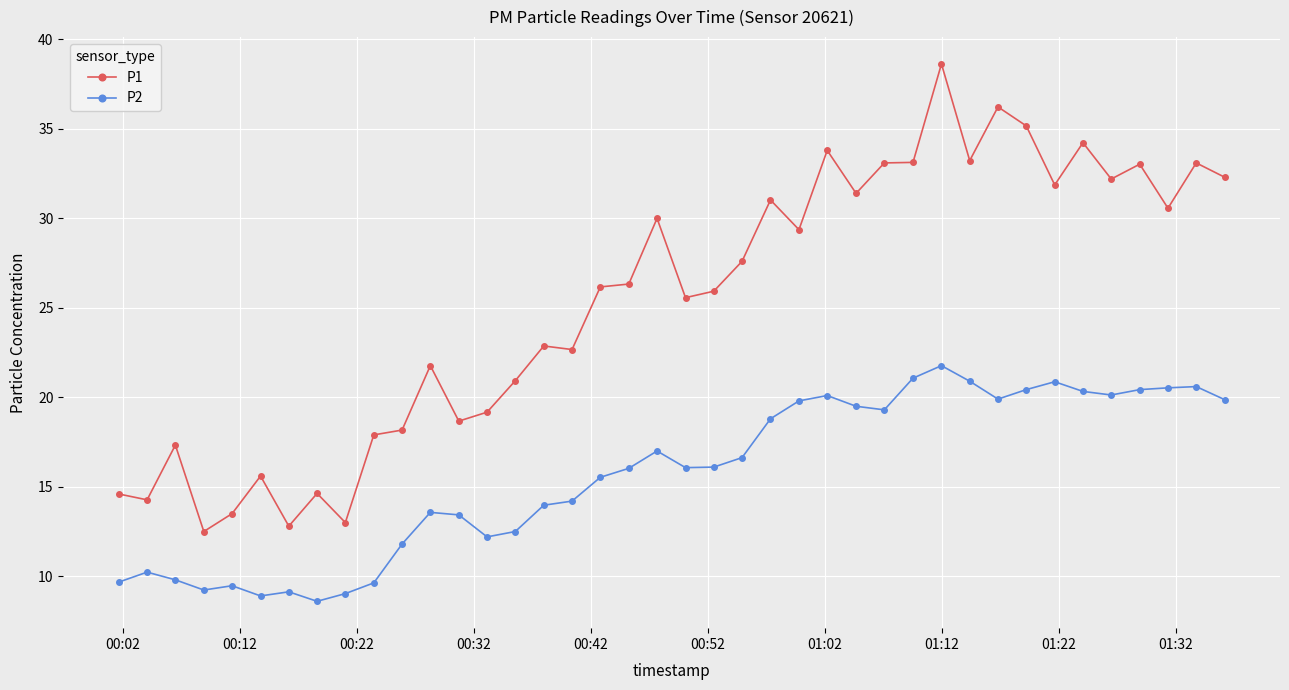

How many data points does each series have?

40